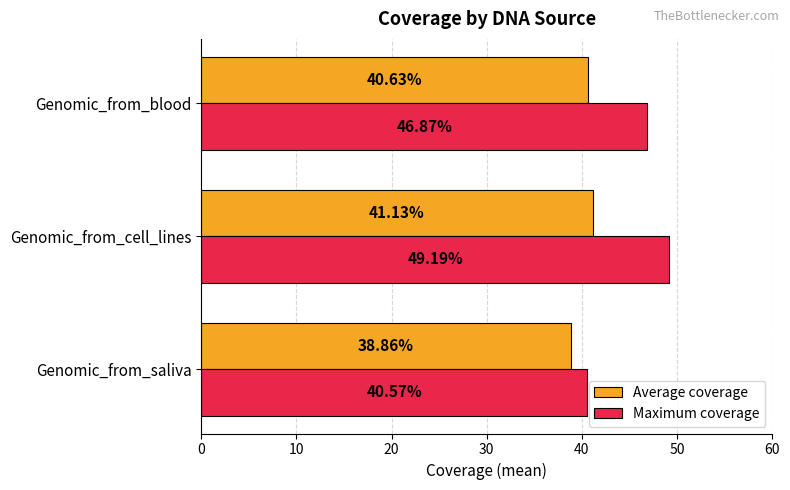

List the series in order of their overall mean, highest first.

Maximum coverage, Average coverage